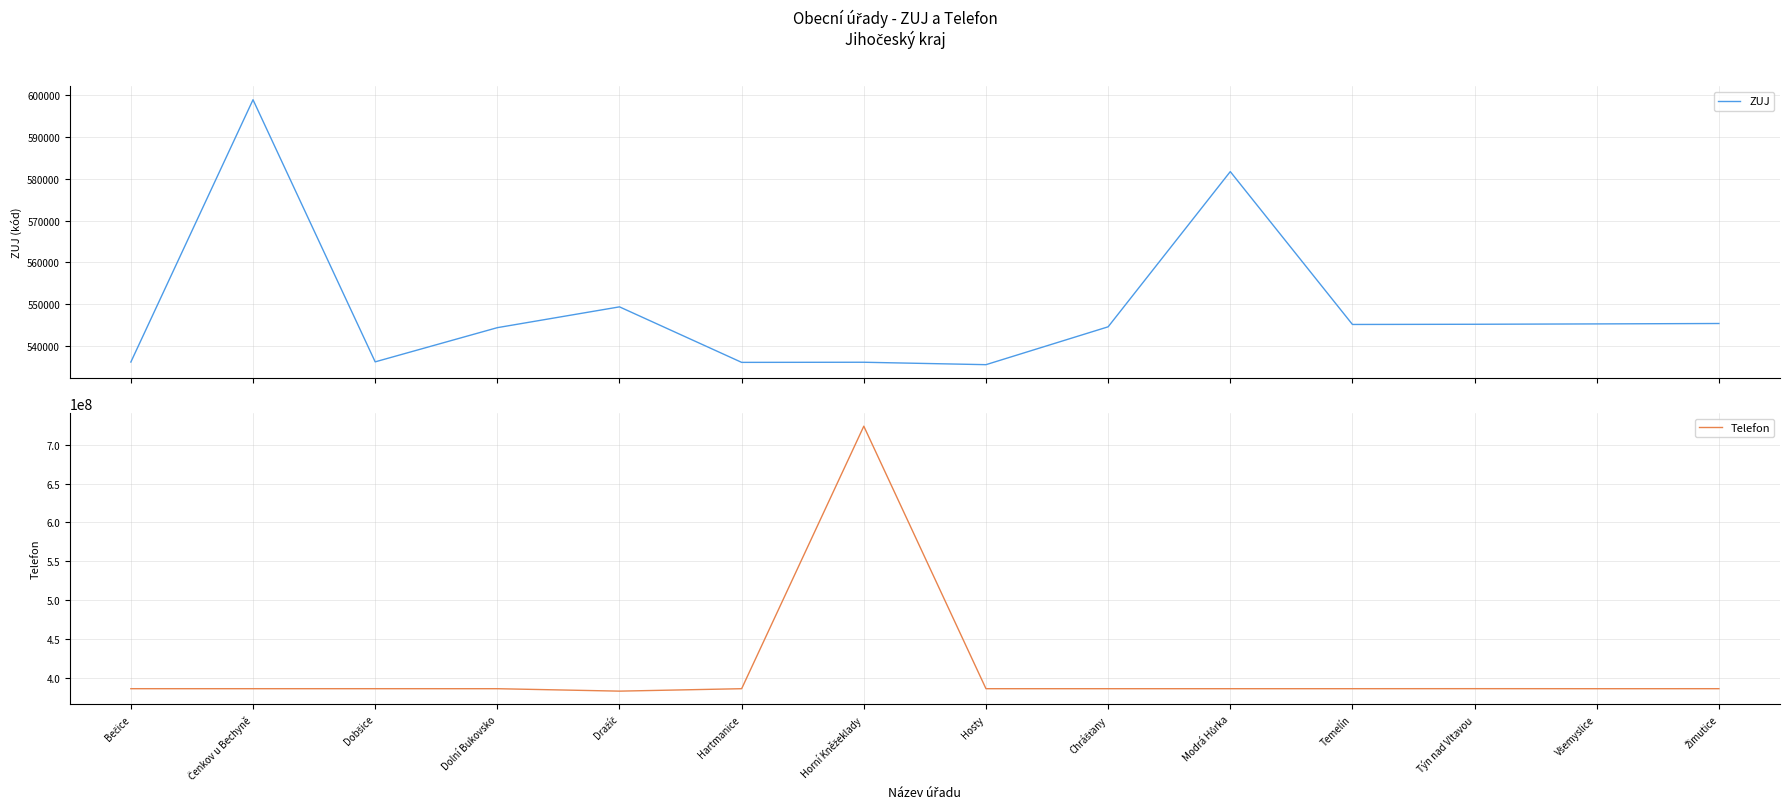

How many data points in Telefon are above 385734379?

6